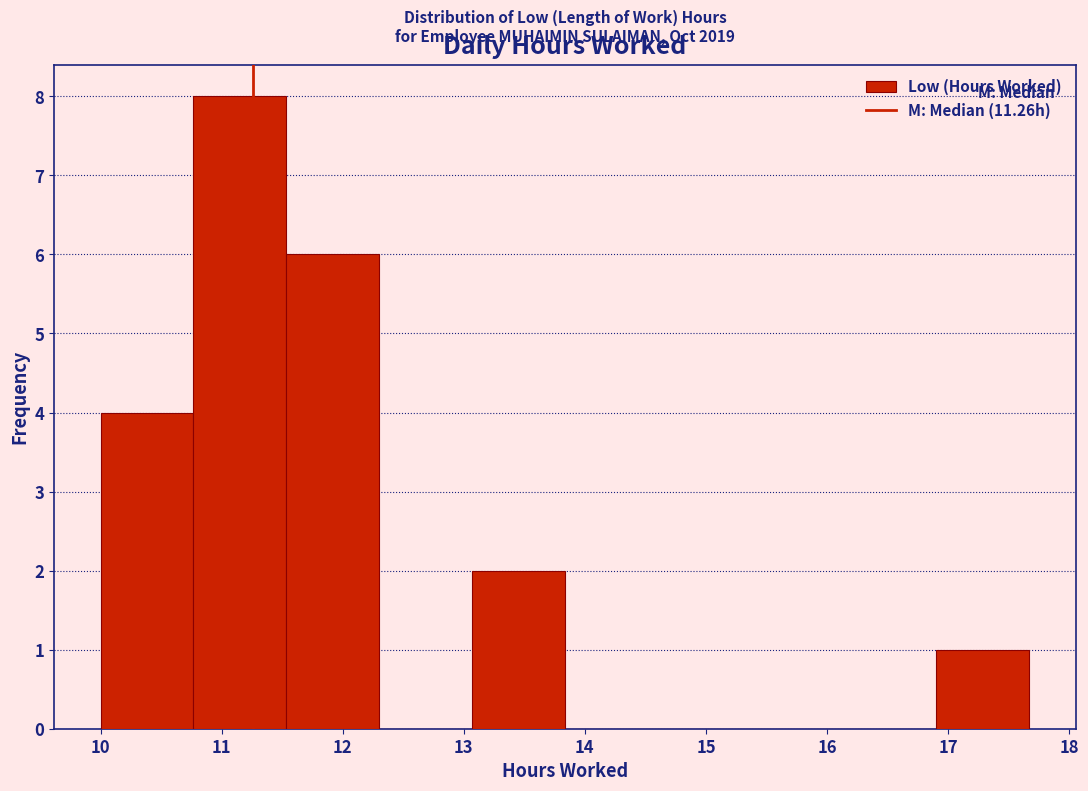

Which range on the x-axis has the tallest bar?

10.8 to 11.5